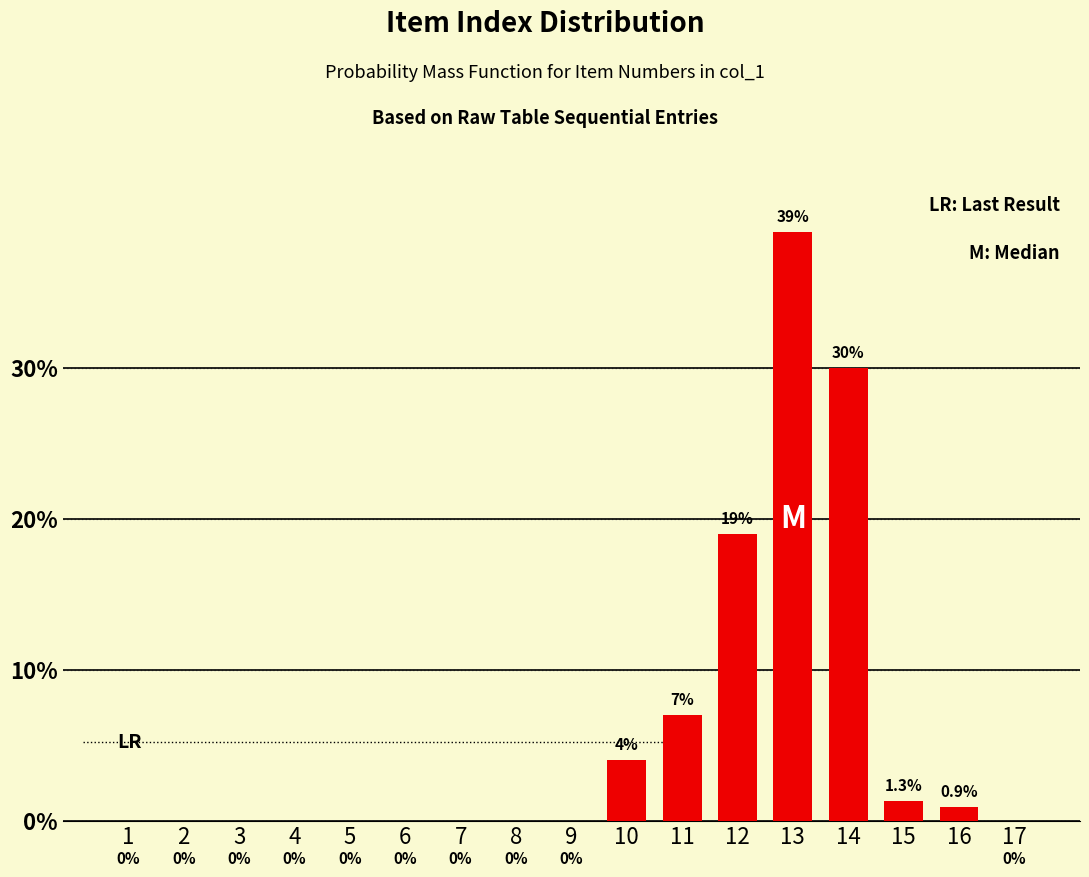

Reading right to left, what are all the values shown in this chart?

17=0.0	16=0.9	15=1.3	14=30.0	13=39.0	12=19.0	11=7.0	10=4.0	9=0.0	8=0.0	7=0.0	6=0.0	5=0.0	4=0.0	3=0.0	2=0.0	1=0.0